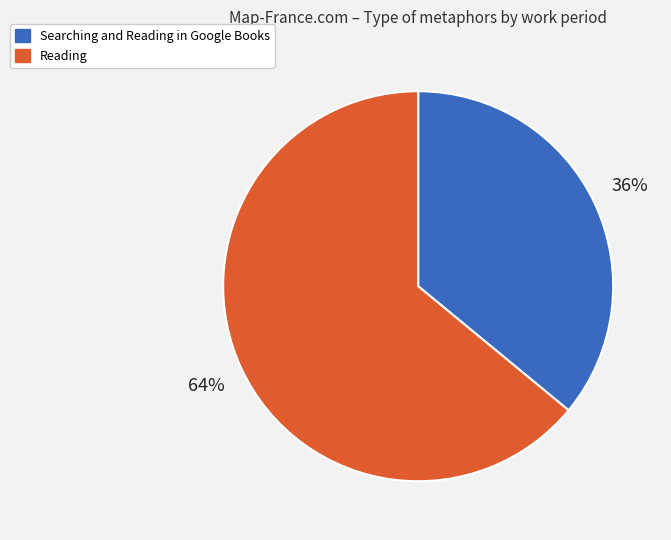

The Reading slice represents 64% of the pie. True or false?

True